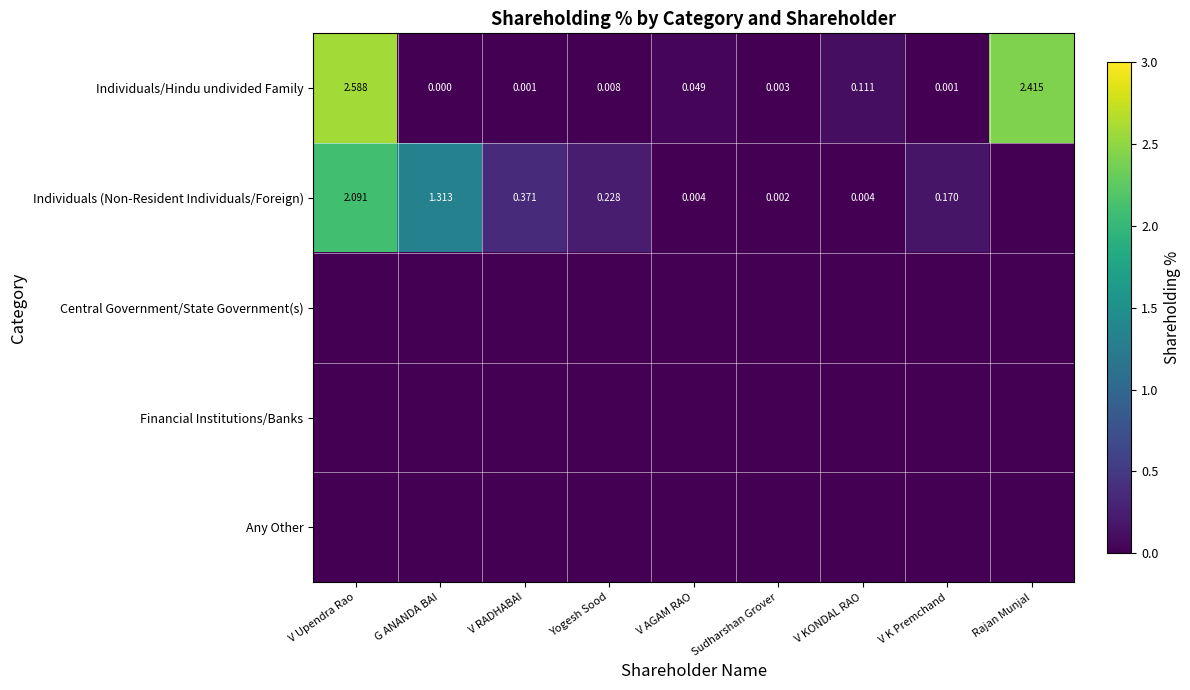

What is the maximum value shown in the chart?

2.6